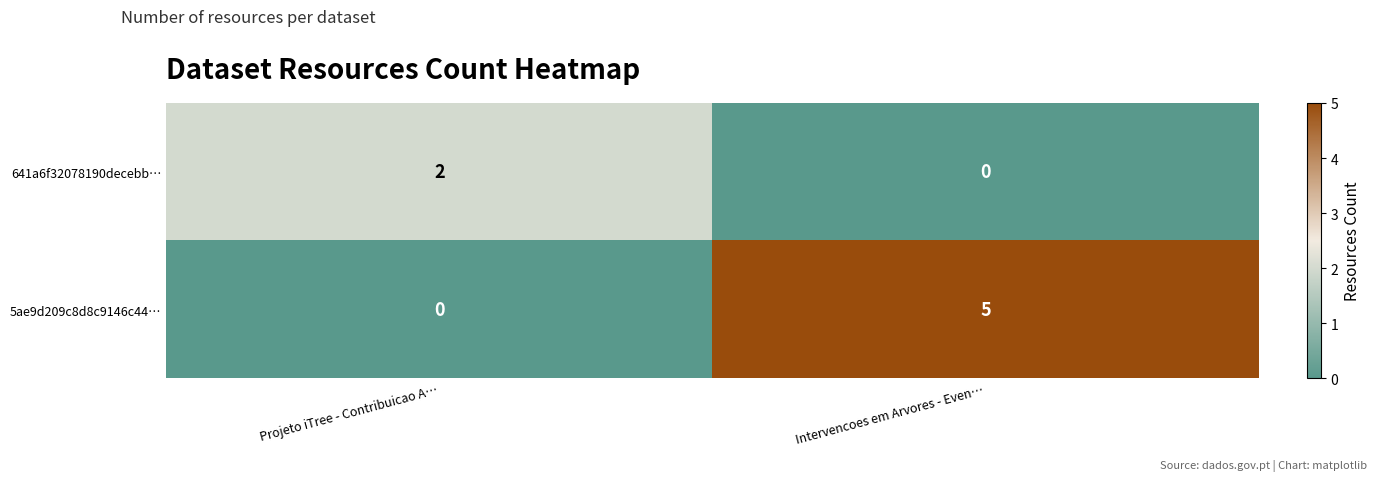

Reading left to right, extract all data points from this chart.

641a6f32078190decebb…: Projeto iTree - Contribuicao A…=2	Intervencoes em Arvores - Even…=0
5ae9d209c8d8c9146c44…: Projeto iTree - Contribuicao A…=0	Intervencoes em Arvores - Even…=5